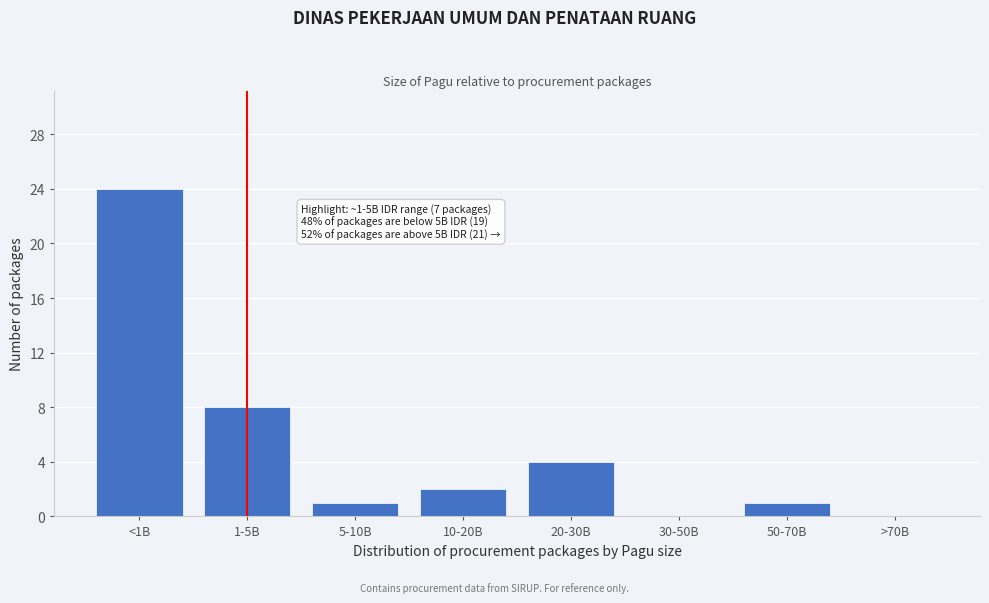

Reading left to right, list all the values displayed in this chart.

<1B=24	1-5B=8	5-10B=1	10-20B=2	20-30B=4	30-50B=0	50-70B=1	>70B=0